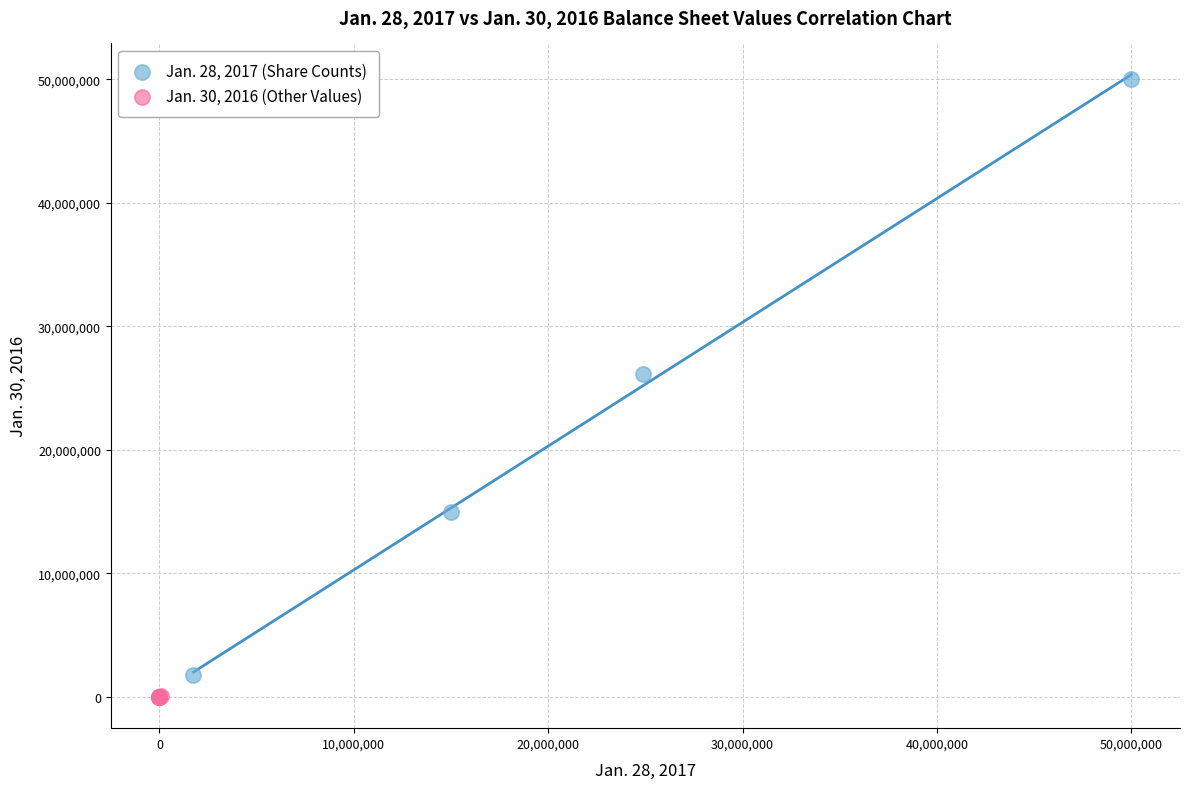

What are all the series names shown in the legend?

Jan. 28, 2017 (Share Counts), Jan. 30, 2016 (Other Values)